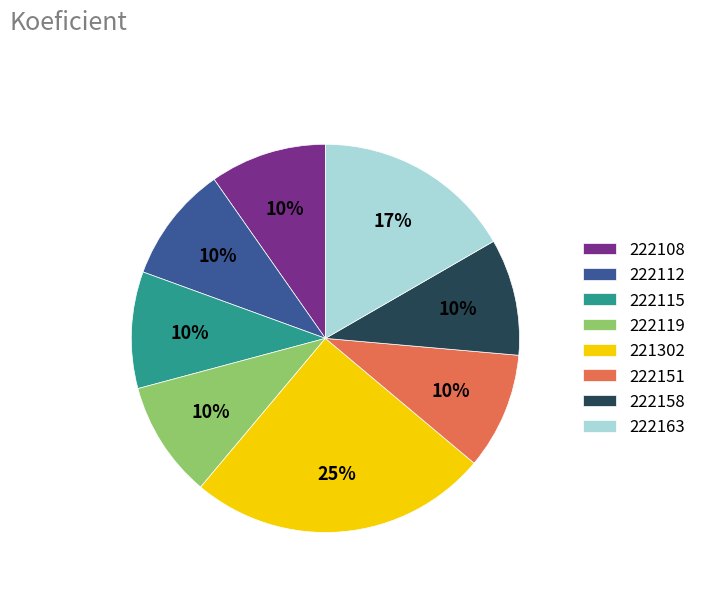

The 222112 slice represents 10% of the pie. True or false?

True